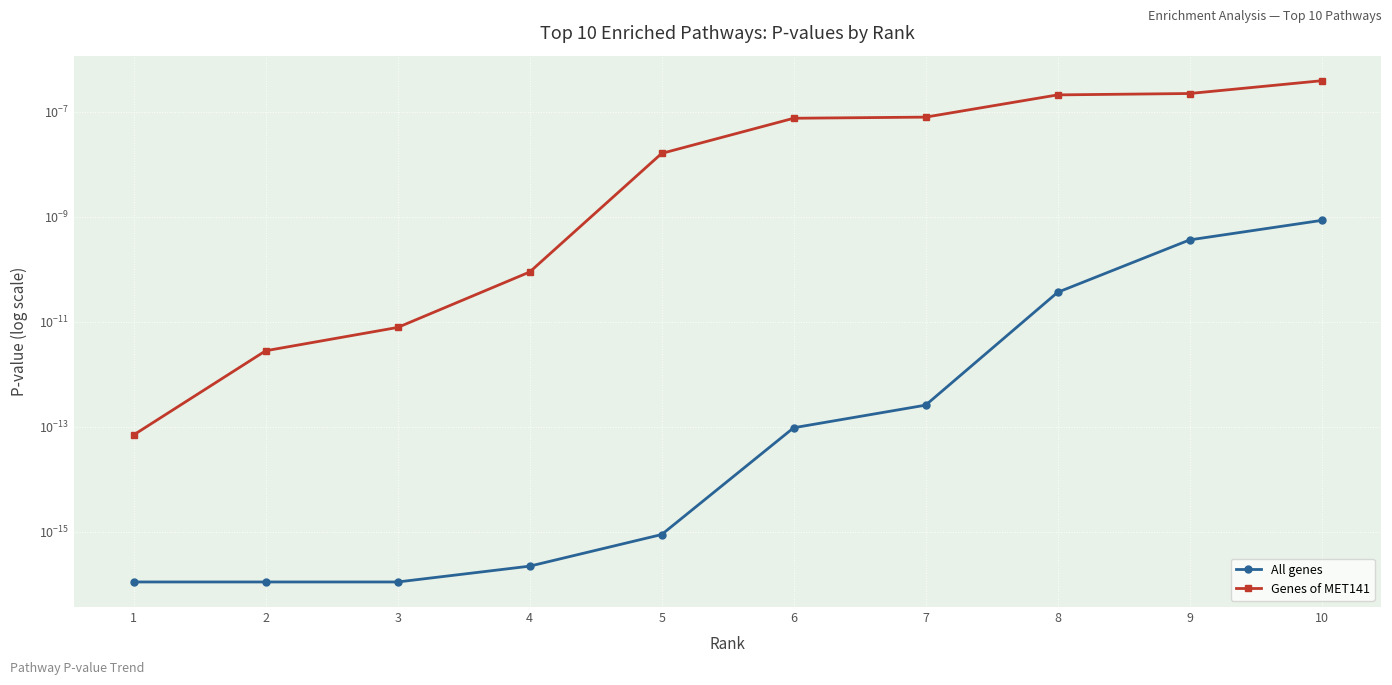

Is the value of Genes of MET141 at 1 greater than the value of All genes at 6?

No